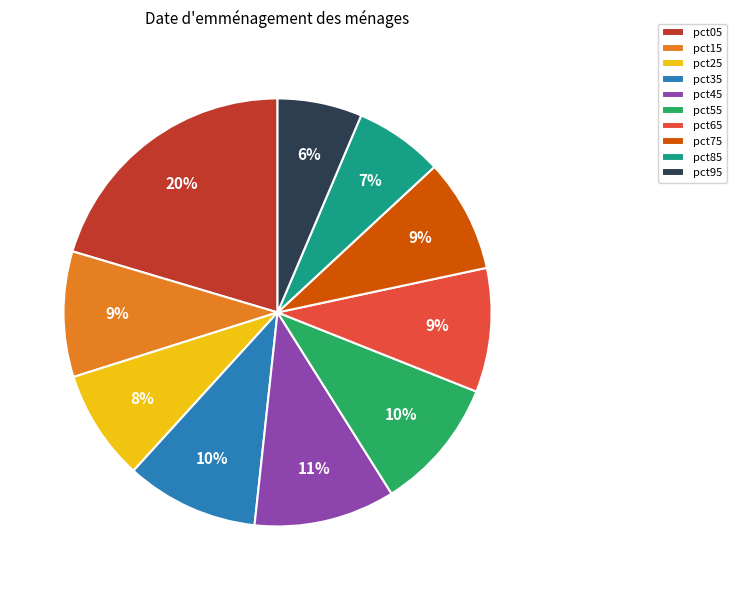

What percentage is the pct15 slice, to the nearest percent?

9%